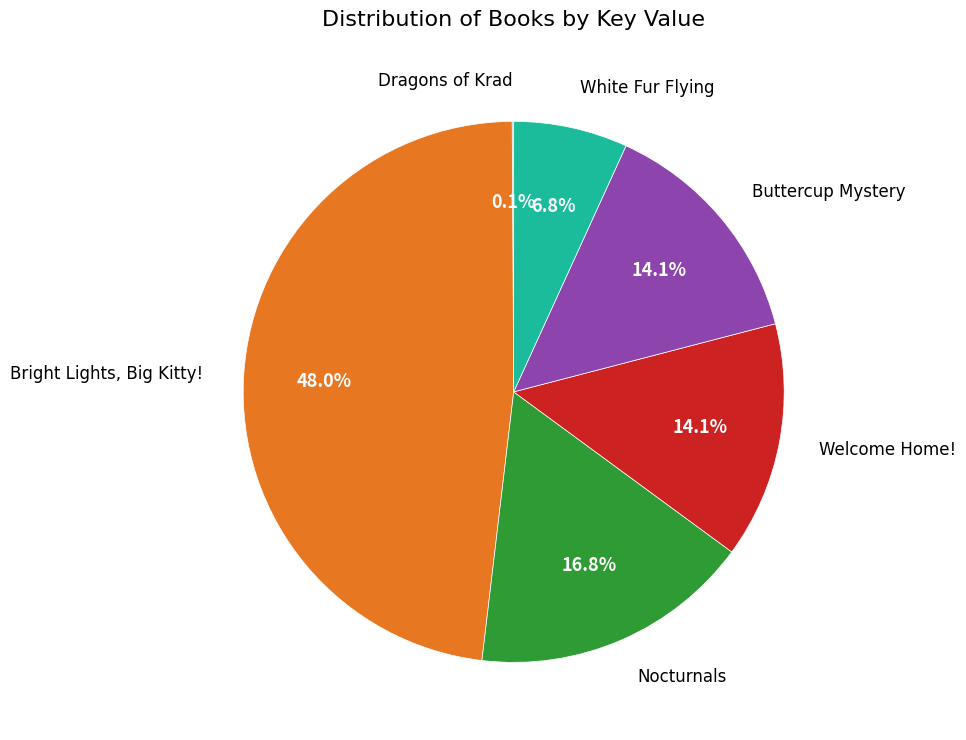

Does any single category account for the majority?

No